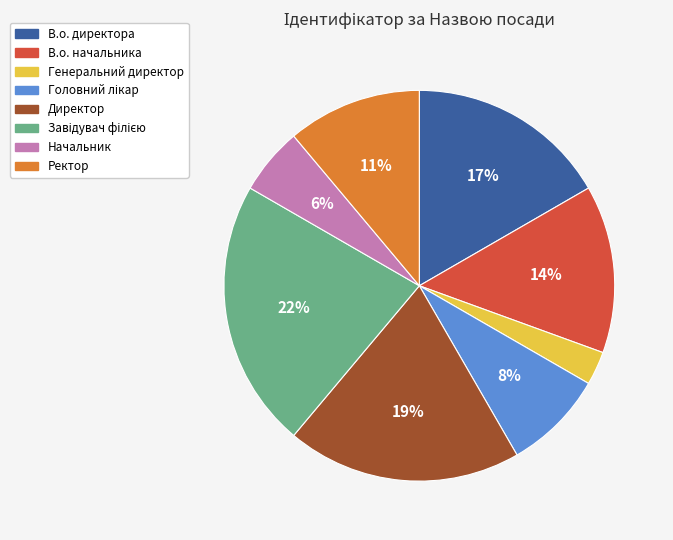

Which slice is the smallest?

Генеральний директор